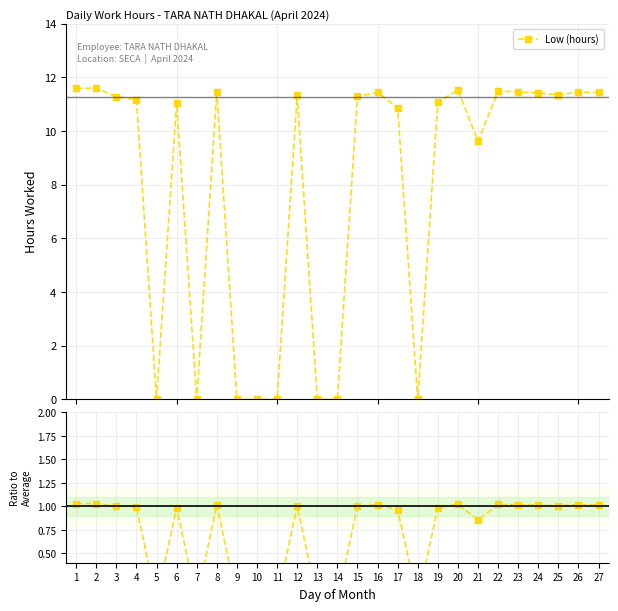

Reading left to right, extract all data points from this chart.

1.0	1.0	1.0	1.0	0.0	1.0	0.0	1.0	0.0	0.0	0.0	1.0	0.0	0.0	1.0	1.0	1.0	0.0	1.0	1.0	0.9	1.0	1.0	1.0	1.0	1.0	1.0